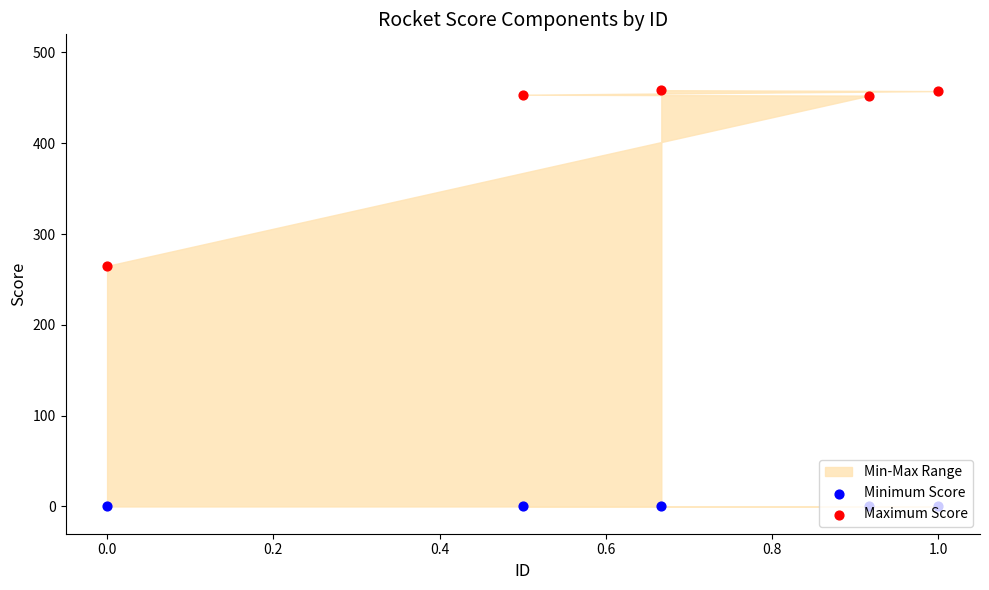

Which series has the largest total across all categories?

Maximum Score